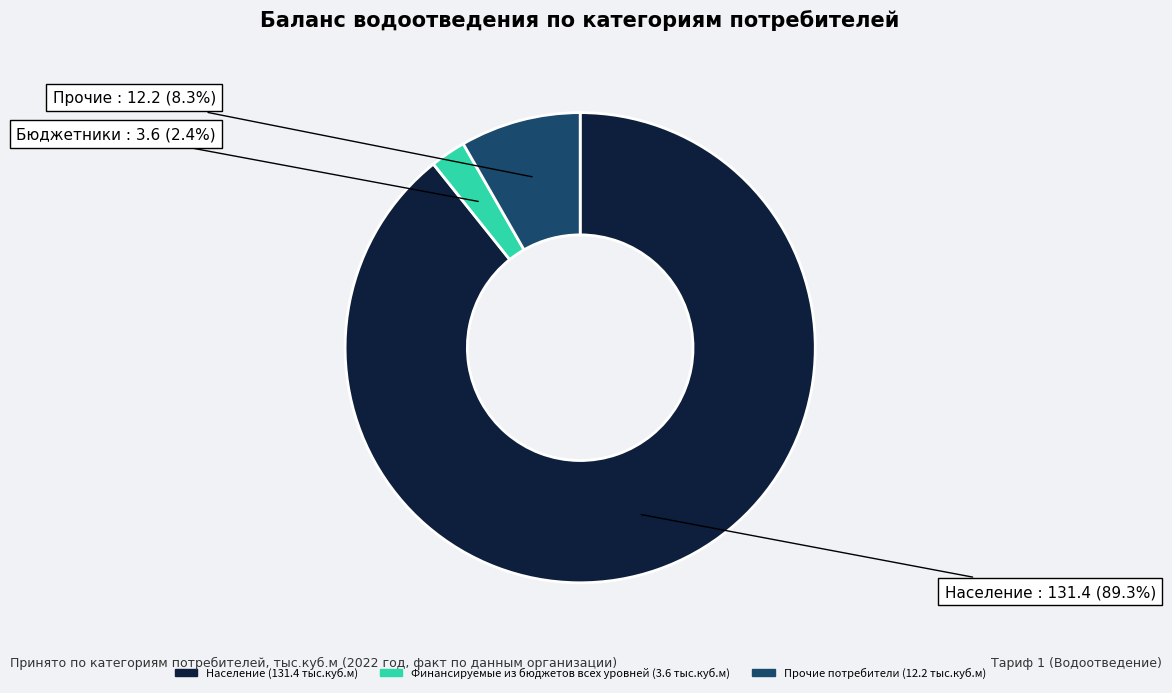

What is the majority slice?

Население